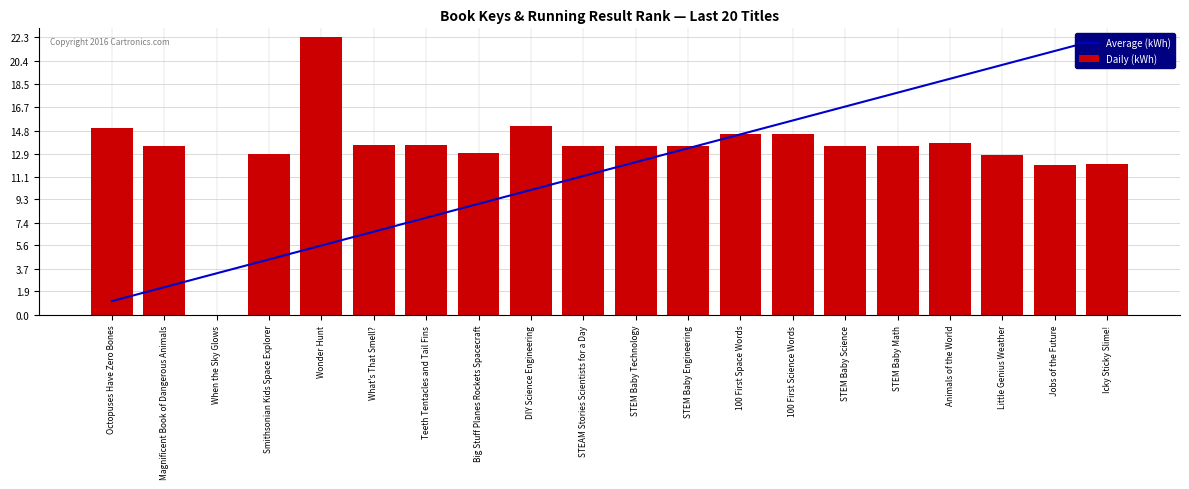

At which label does Average (kWh) first exceed 12?

STEM Baby Technology